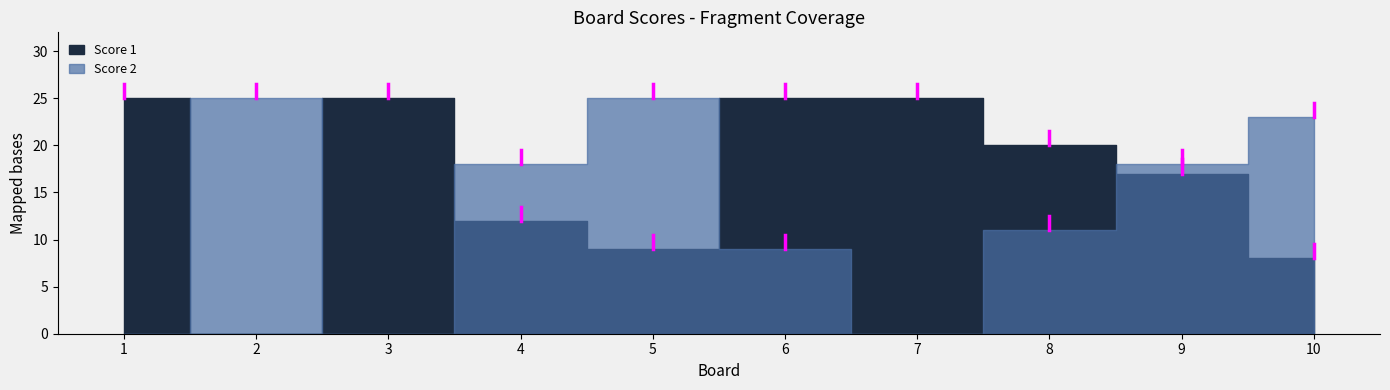

What is the maximum value shown in the chart?

25